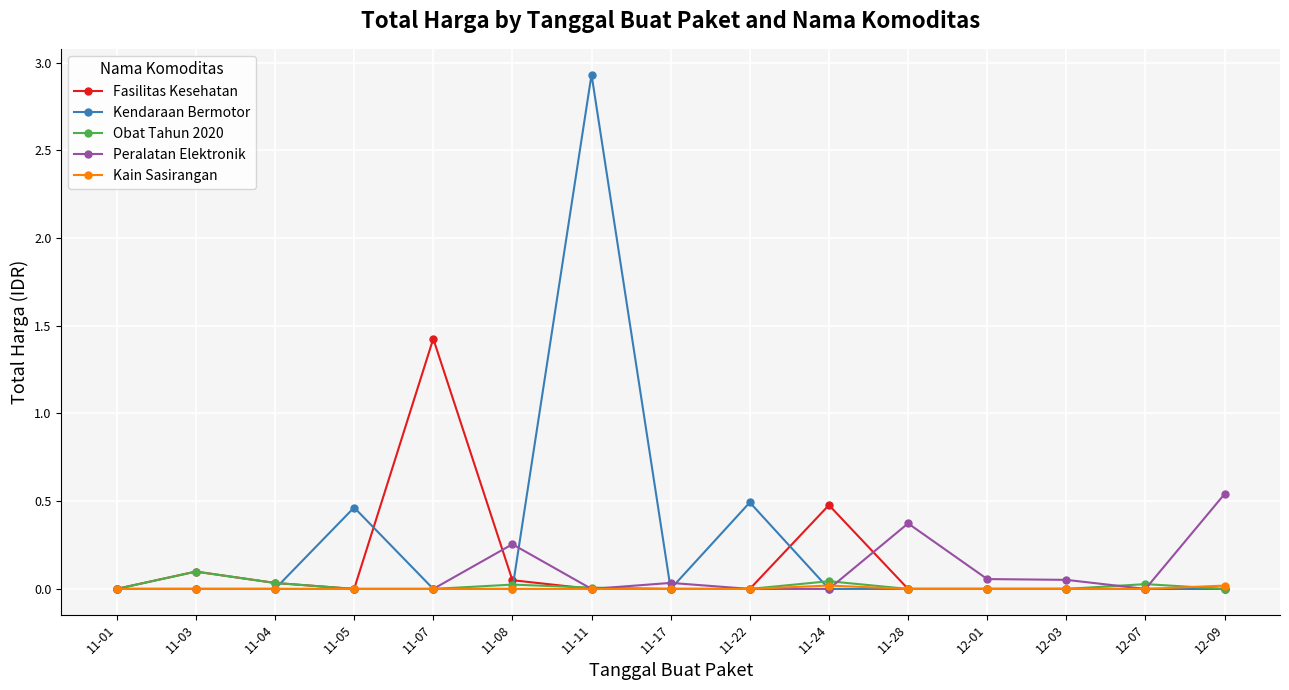

Which series has the largest range (max minus min)?

Kendaraan Bermotor